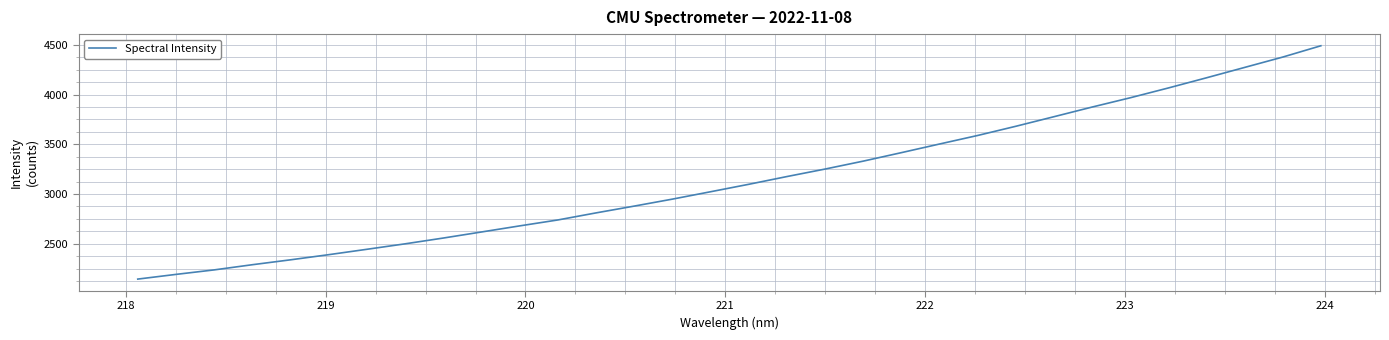

What is the smallest value displayed?

2145.6